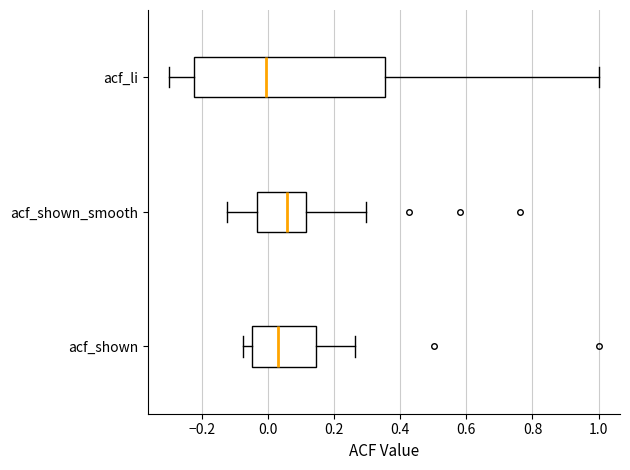

Reading bottom to top, transcribe this box plot: for each box, give where its median line is, the range the box spans, and where its two whiskers end, as read against the x-axis. The values are not printed on the chart, so give them approximately, as read against the axis.

acf_shown: median 0.04, box -0.04 to 0.14, whiskers -0.08 to 0.26
acf_shown_smooth: median 0.06, box -0.04 to 0.12, whiskers -0.12 to 0.30
acf_li: median 0.00, box -0.22 to 0.36, whiskers -0.30 to 1.00